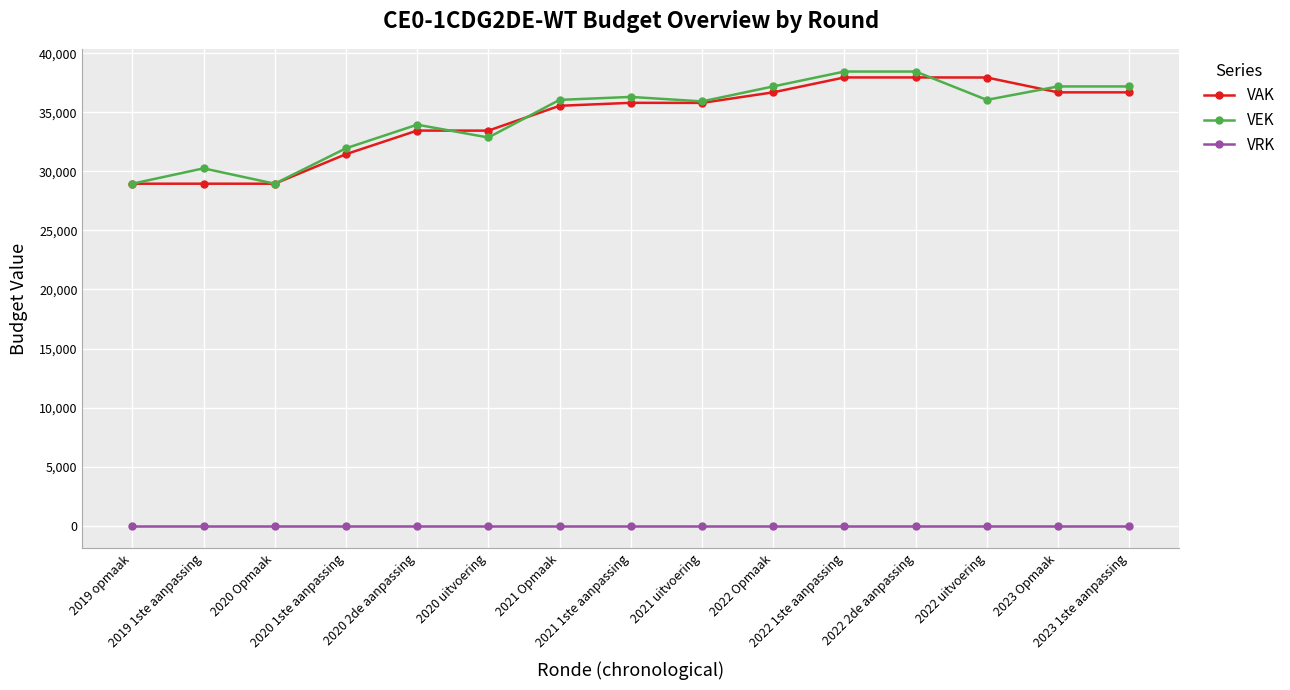

What is the label of the 2nd point from the right?

2023 Opmaak